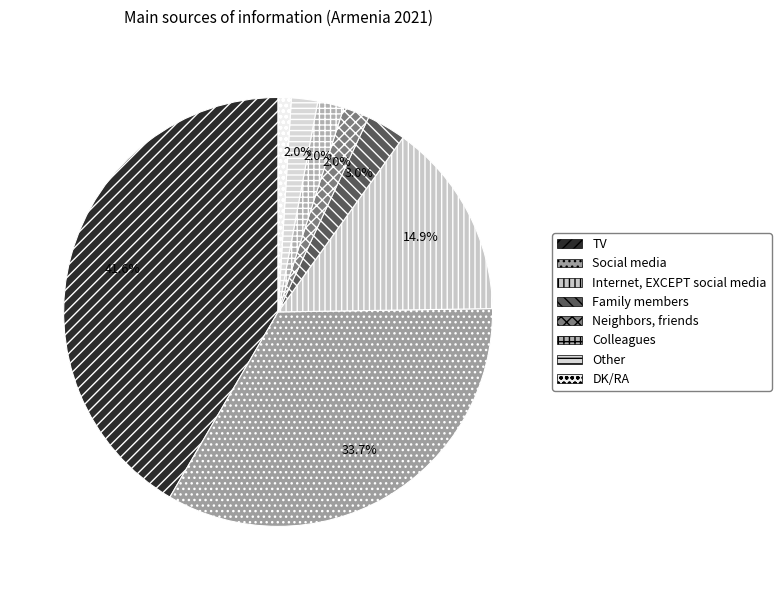

How many slices are in this pie chart?

8